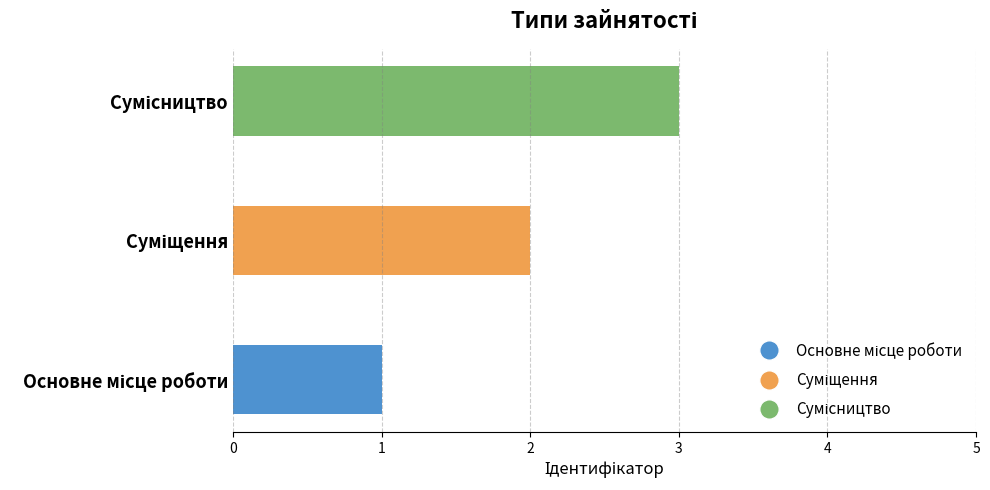

What is the sum of all values?

6